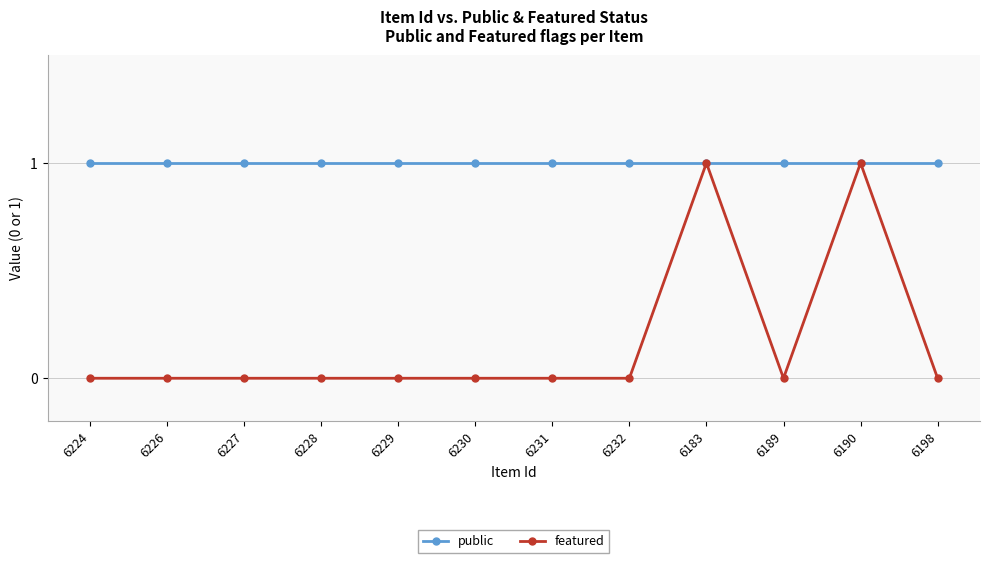

What is the average value of the public series?

1